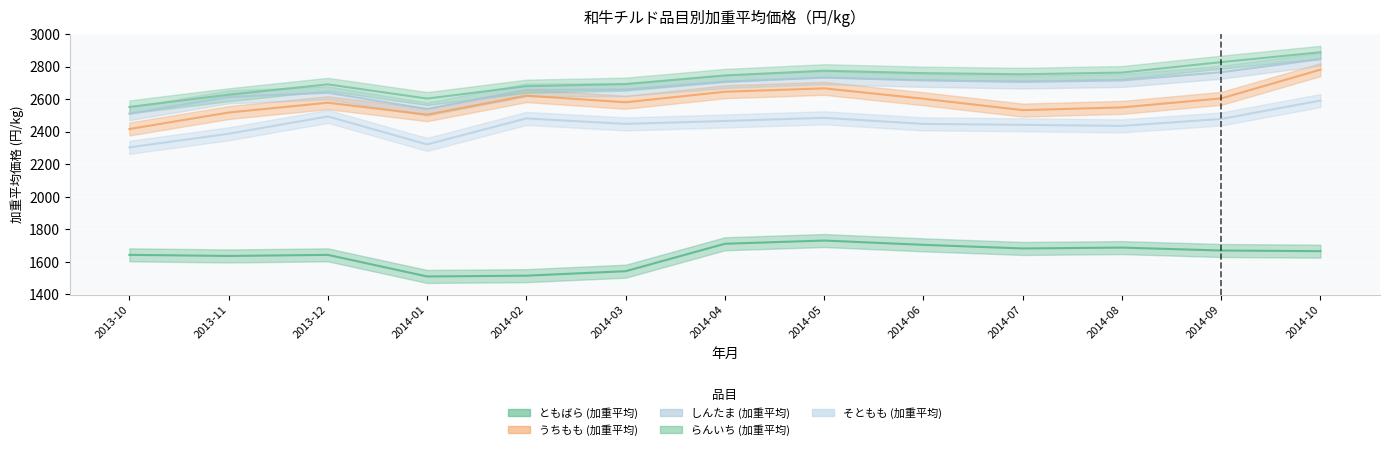

The value of ともばら (加重平均) at 2014-07 is 1681.9. True or false?

True